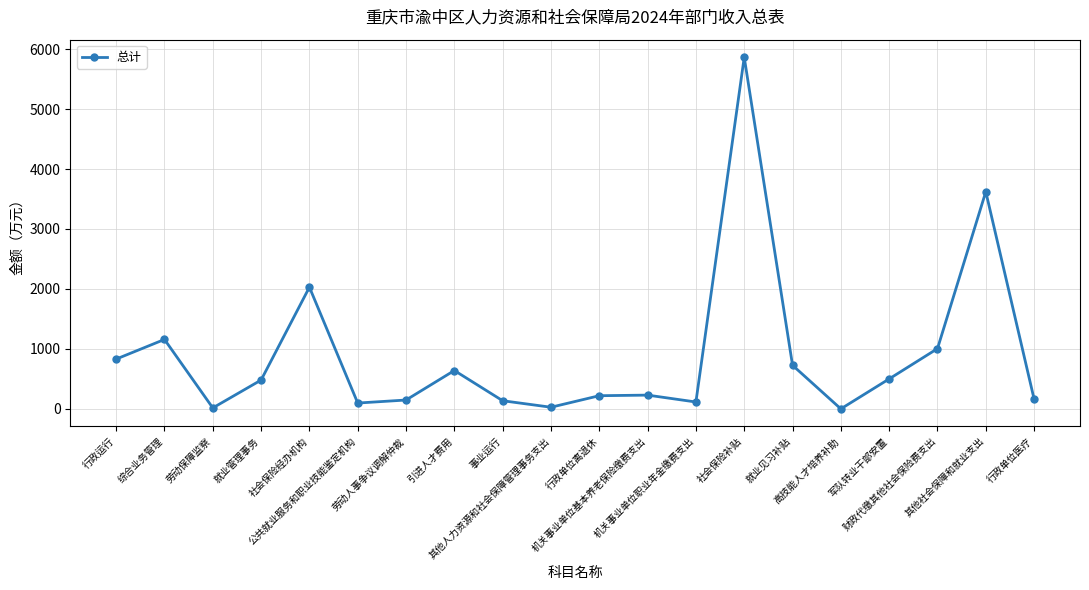

How many lines are shown in the chart?

1